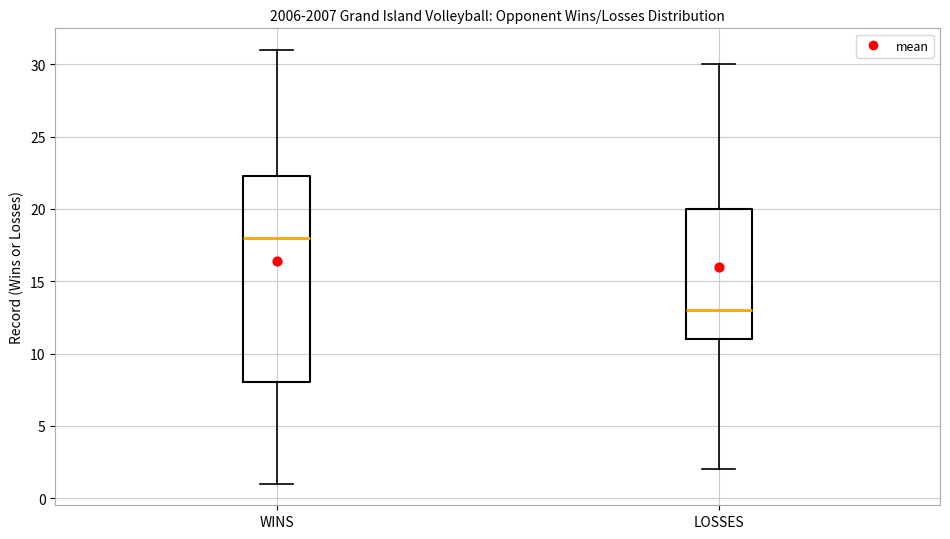

Which box is the tallest, from its lower edge to its upper edge?

WINS